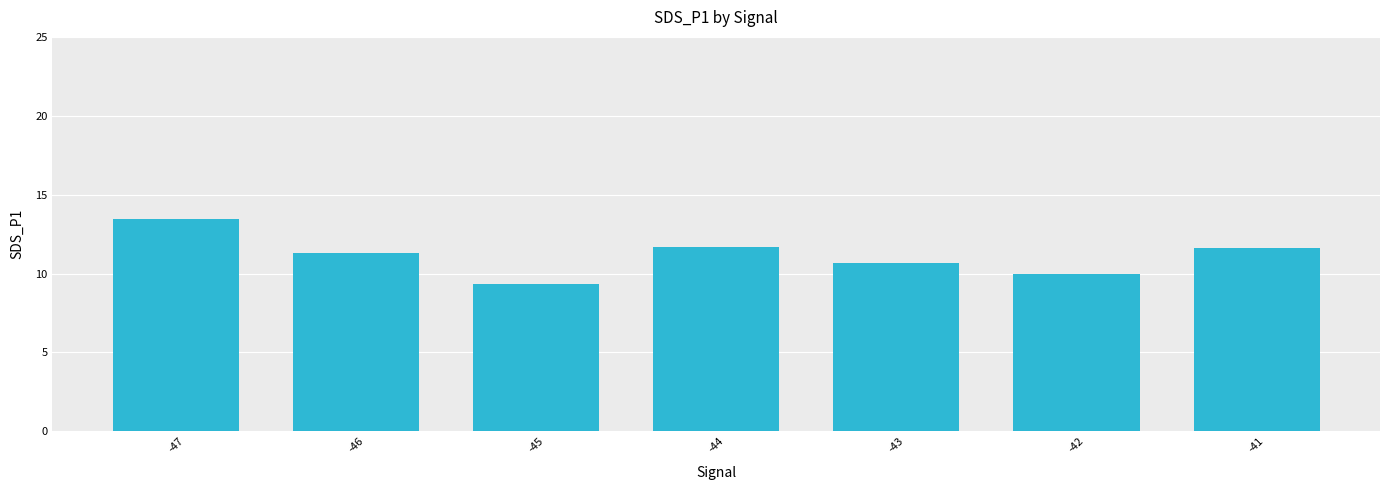

Is it true that the value at -47 is 13.4?

True